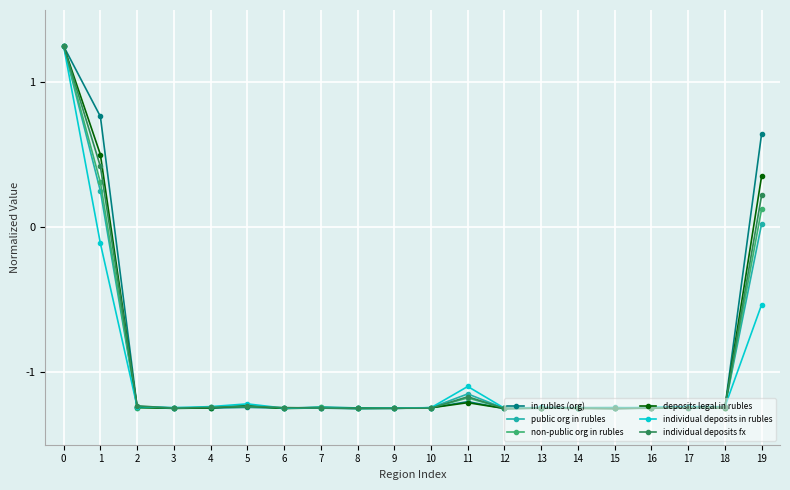

Count the number of data series in this chart.

6